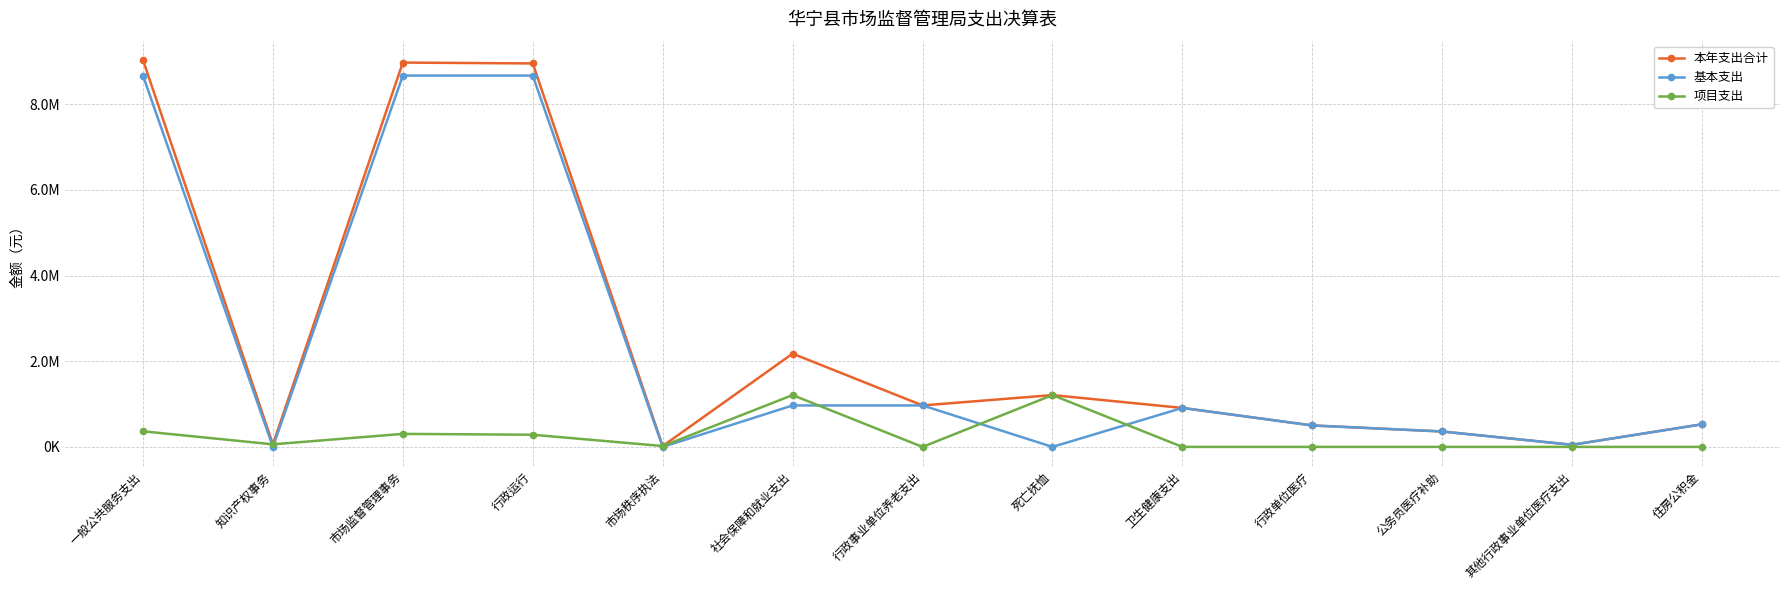

How many interior local valleys does the 项目支出 series have?

3